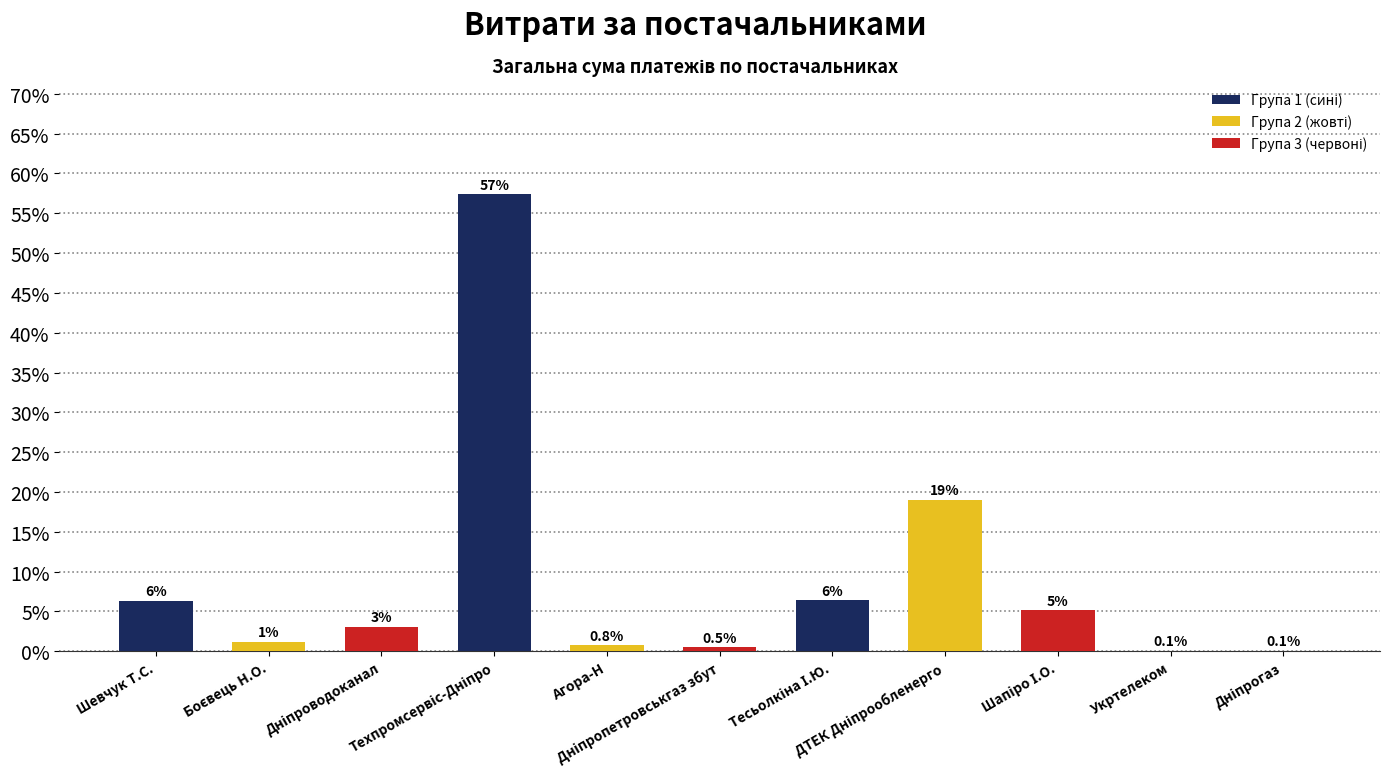

Rank the categories by value from lowest to highest.

Дніпрогаз, Укртелеком, Дніпропетровськгаз збут, Агора-Н, Боєвець Н.О., Дніпроводоканал, Шапіро І.О., Шевчук Т.С., Тесьолкіна І.Ю., ДТЕК Дніпрообленерго, Техпромсервіс-Дніпро